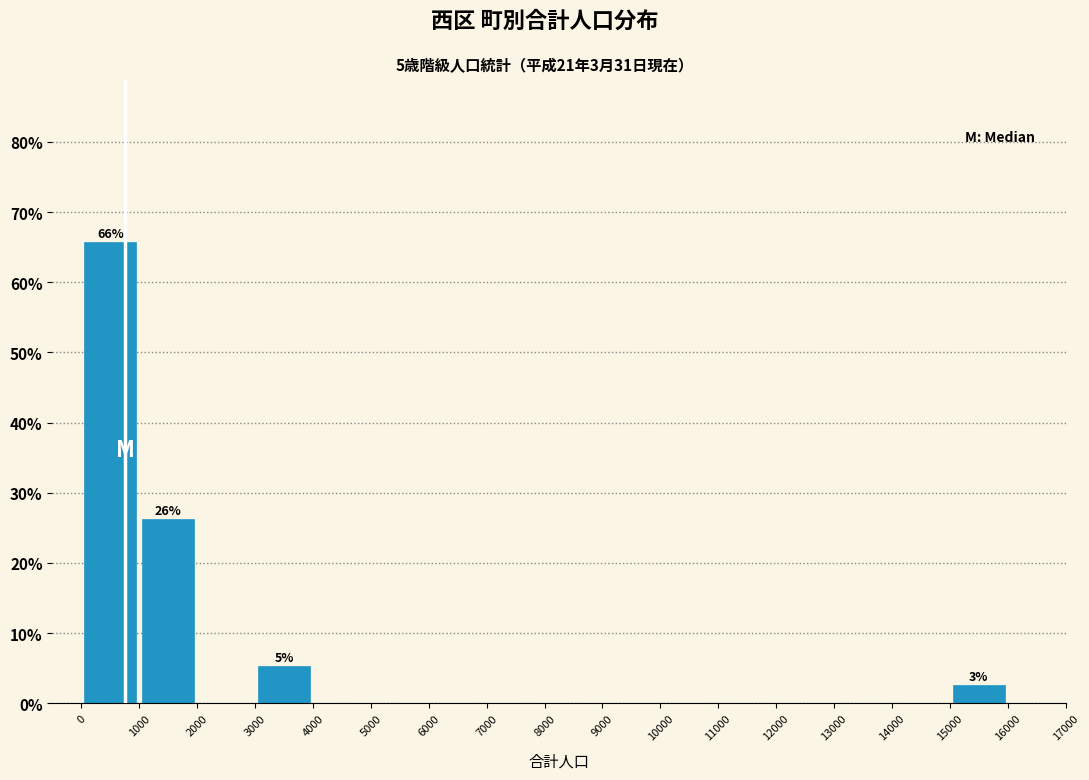

Which range on the x-axis has the tallest bar?

0 to 1000